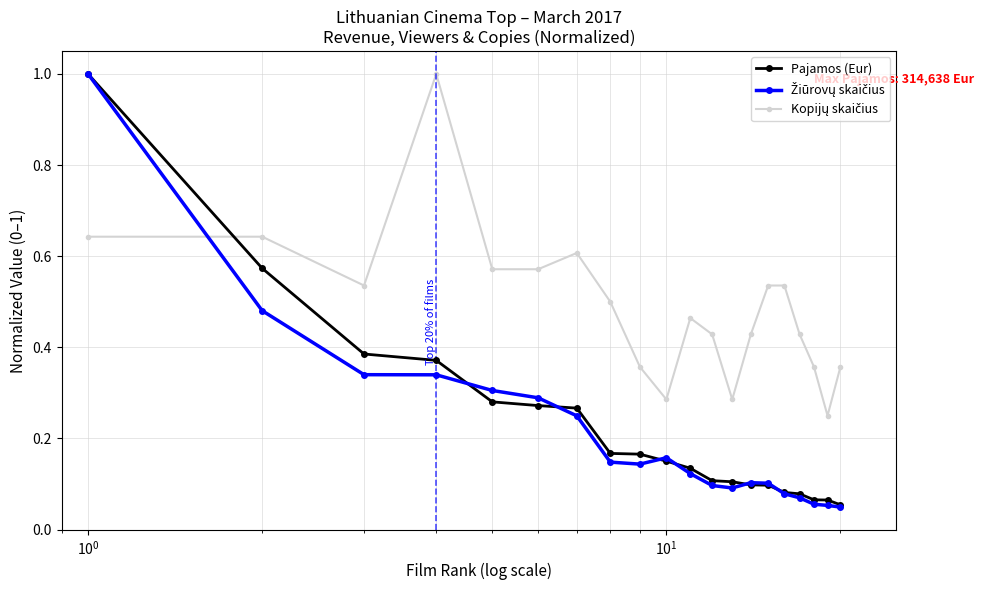

What is the greatest value displayed?

1.0